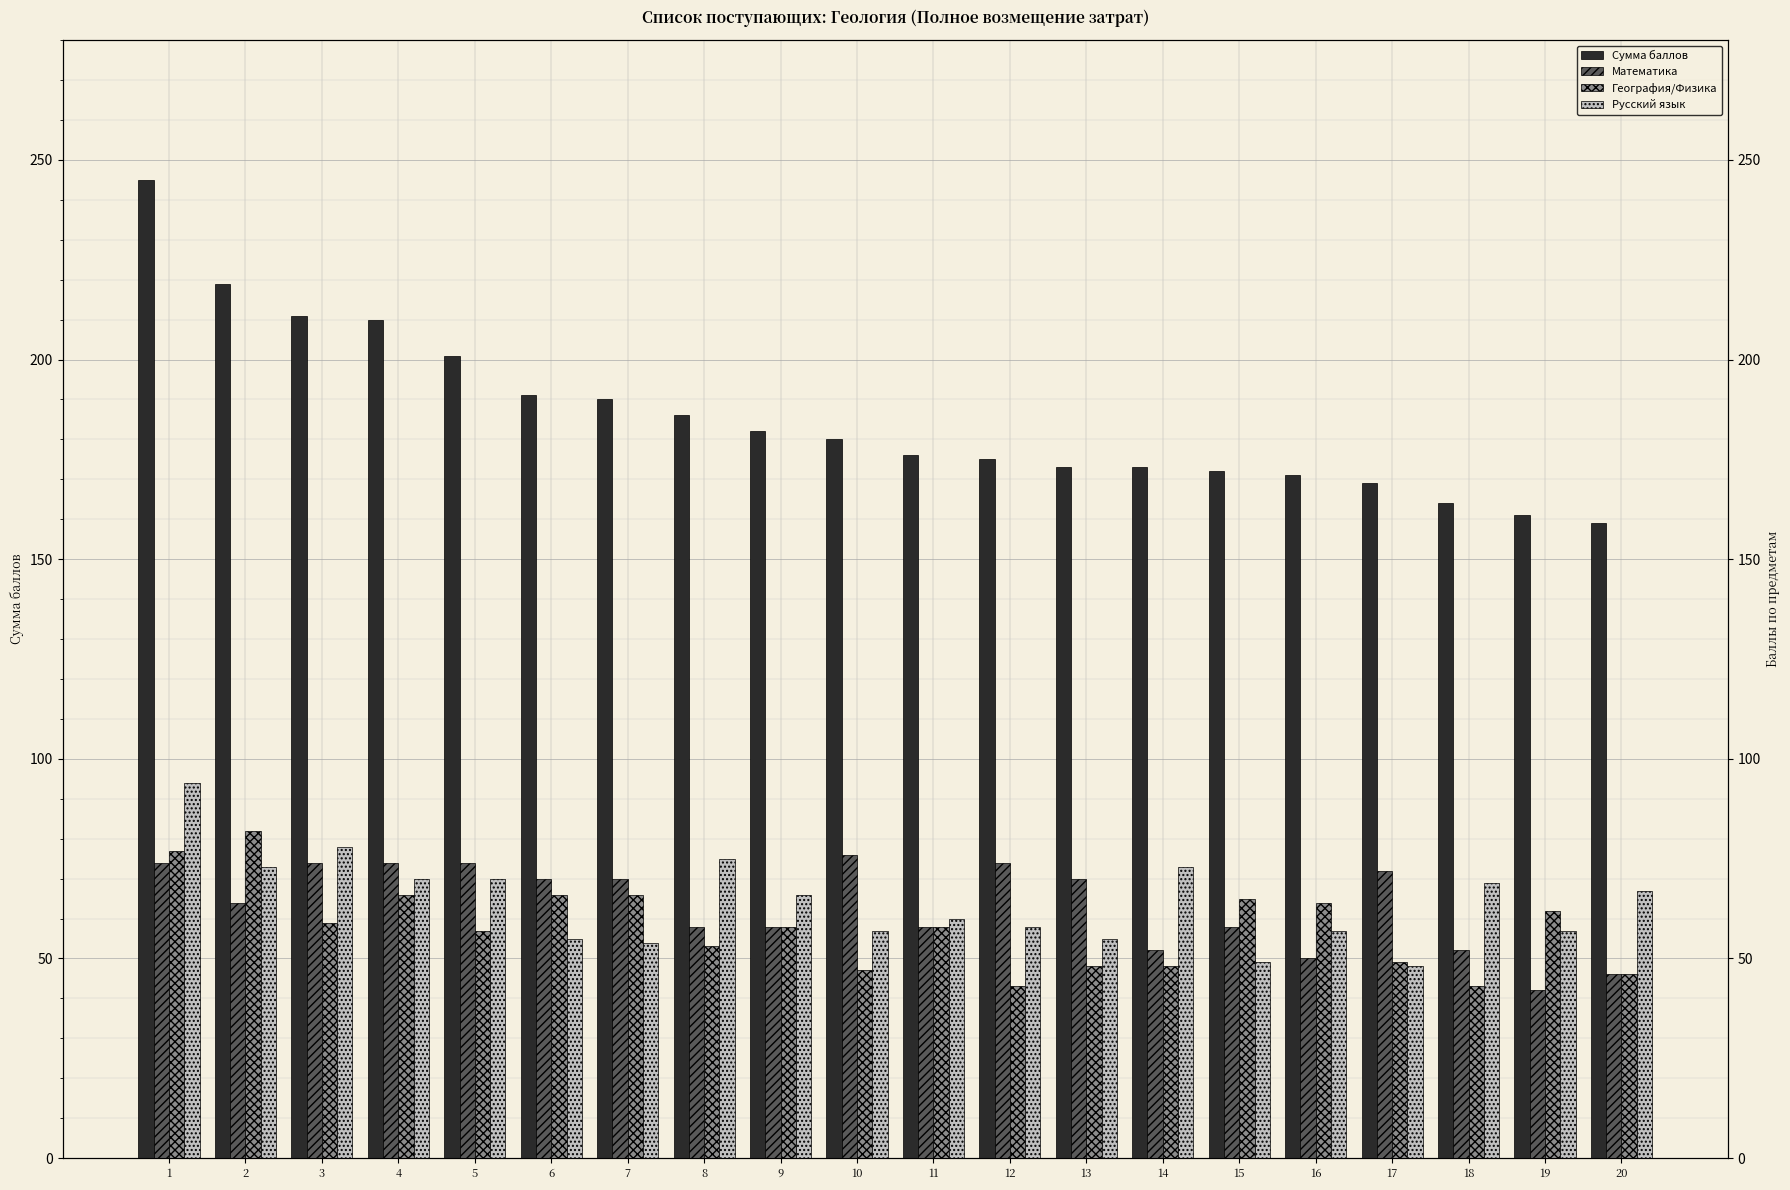

How many bars are there in each group?

4